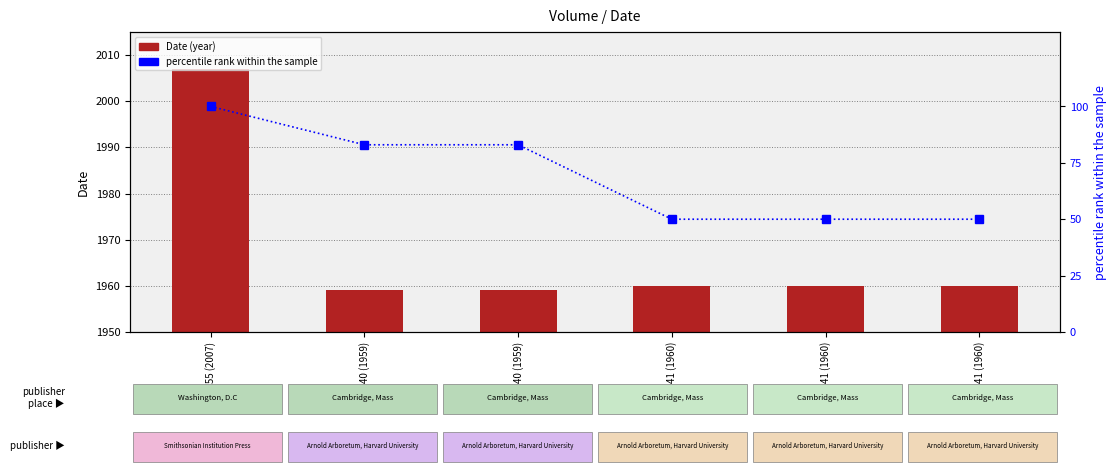

Where is Date (year) nearest to the value 1983?

v.41 (1960)